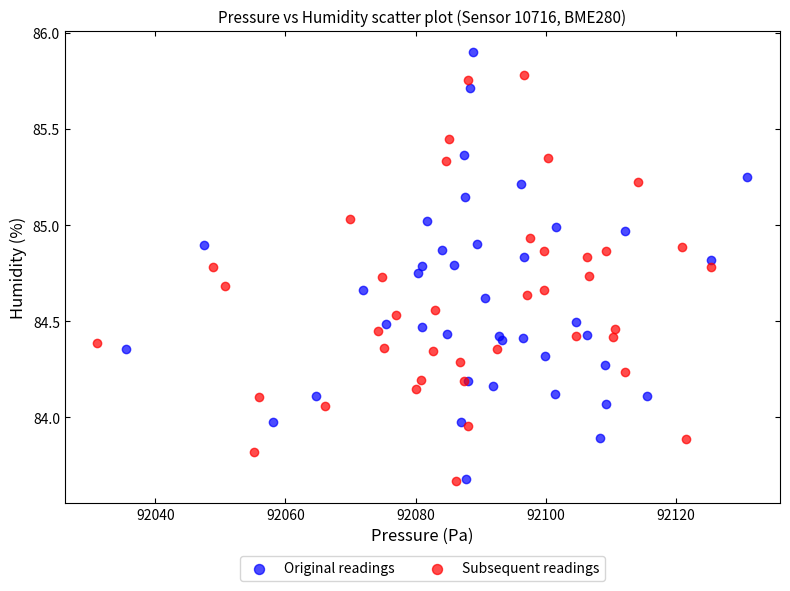

Which series has the largest Y range (max minus min)?

Original readings